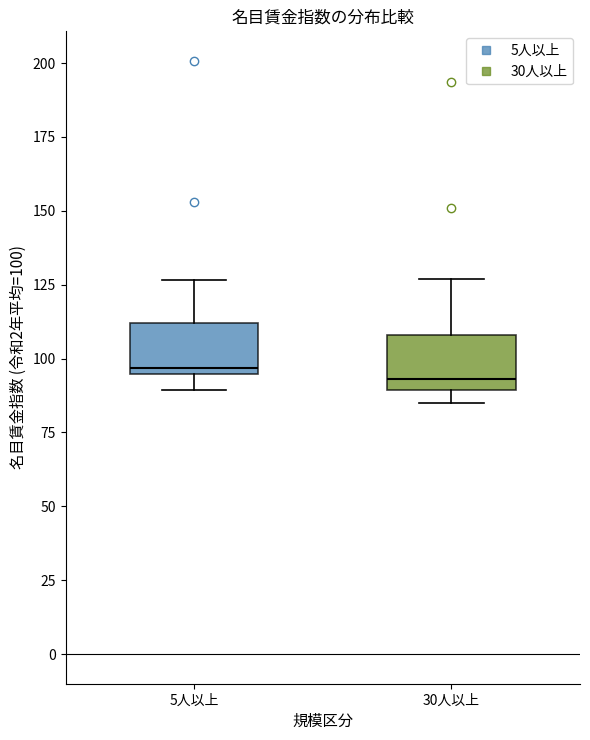

Where is the lower edge of the box for 5人以上 on the y-axis? The values are not printed on the chart, so give them approximately, as read against the axis.

95